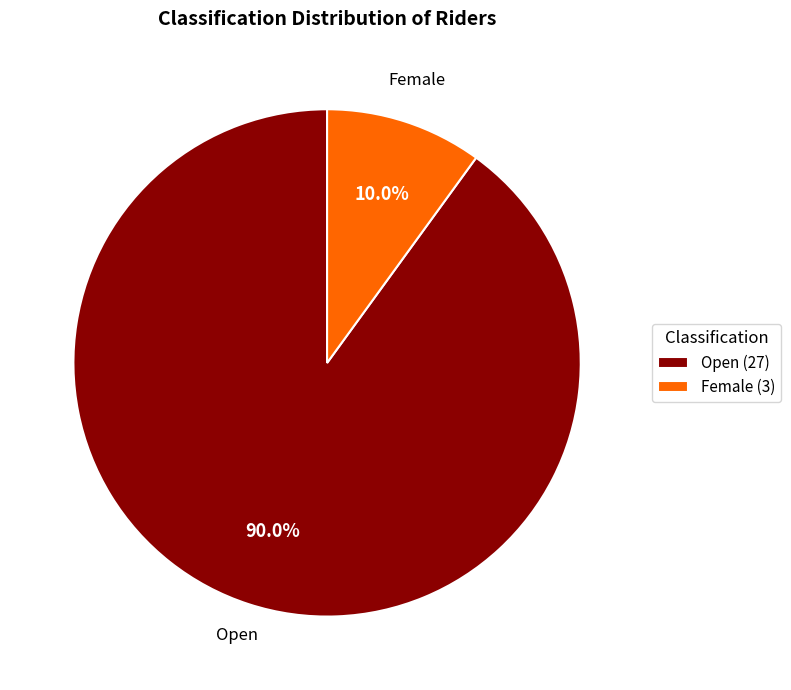

To the nearest percent, what percentage of the pie is Female?

10%